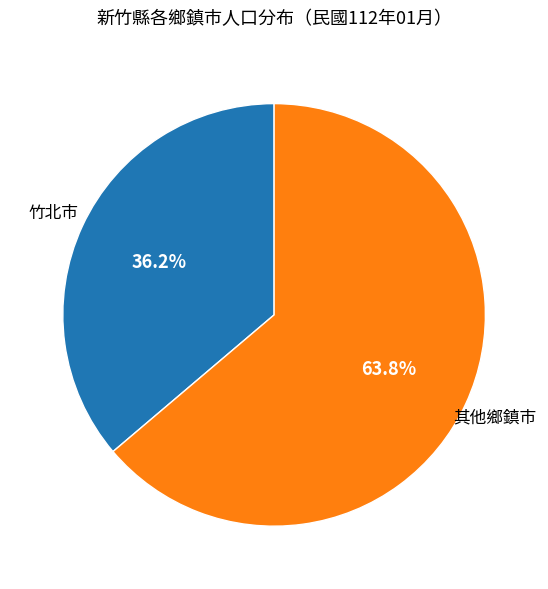

How many slices are in this pie chart?

2